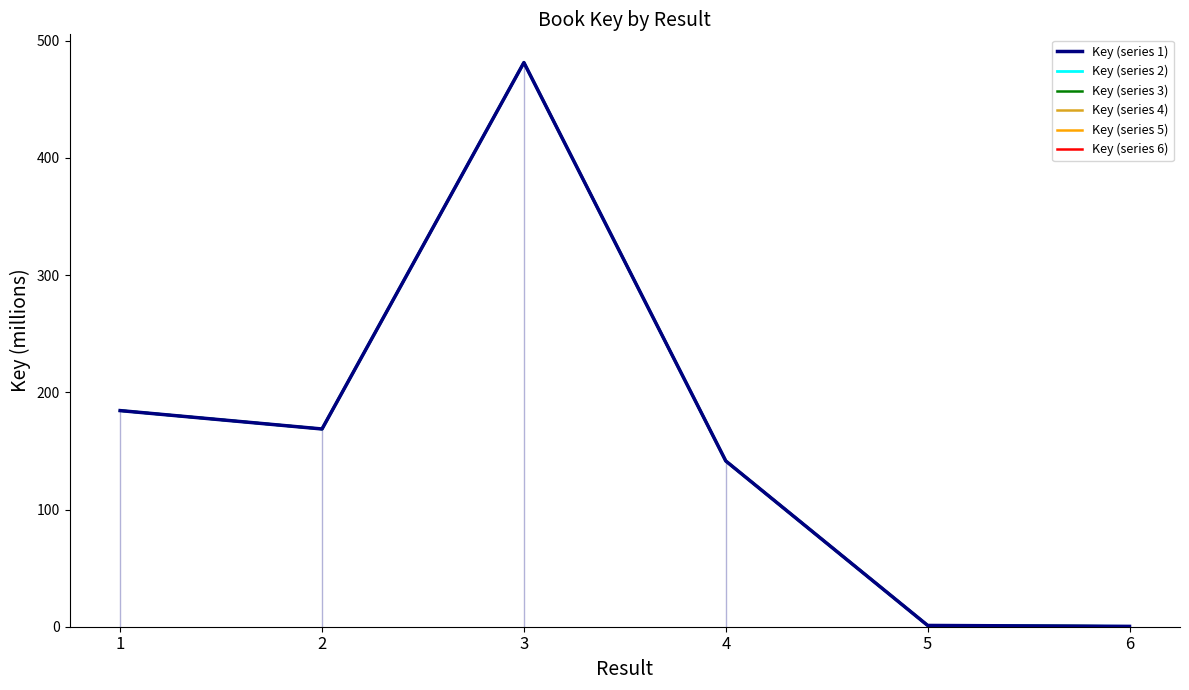

What is the average value of the Key (series 6) series?

162.9